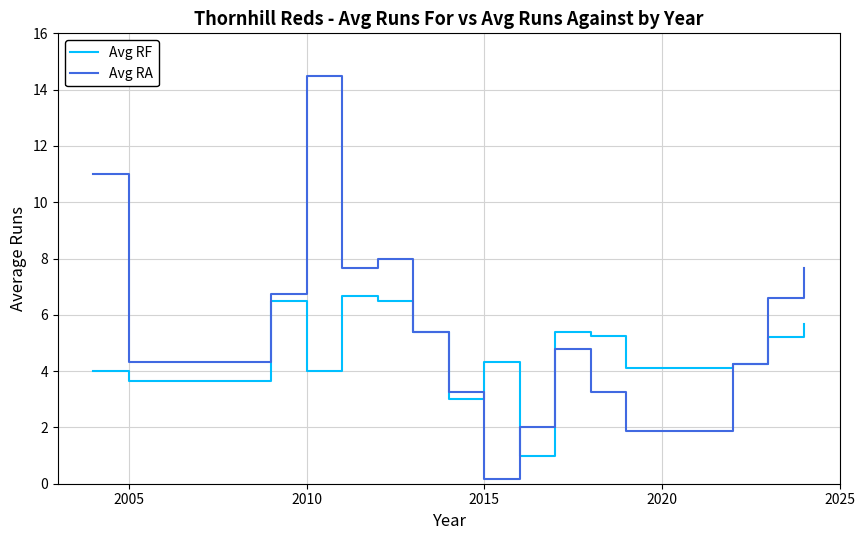

What is the highest value of the Avg RF series?

6.7